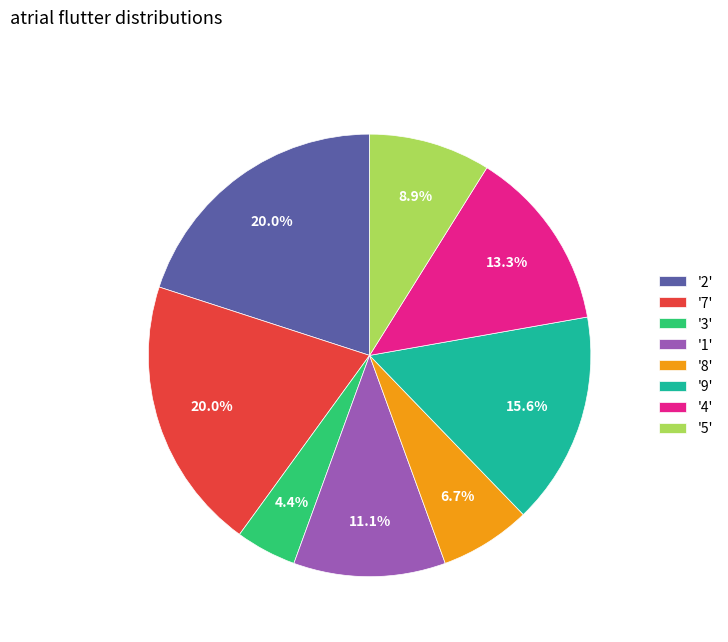

What portion of the pie excludes '9'?

84.4%